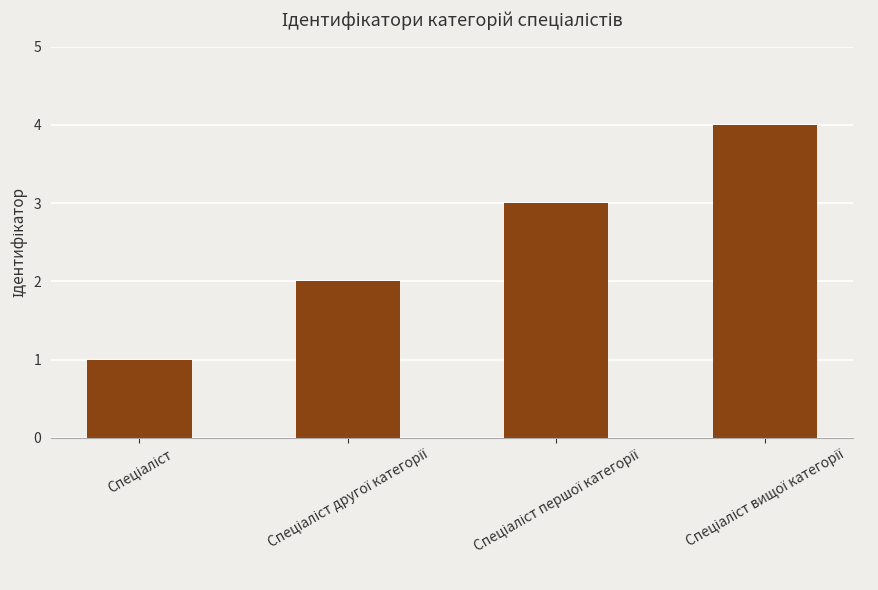

How many values are between 2 and 4?

3